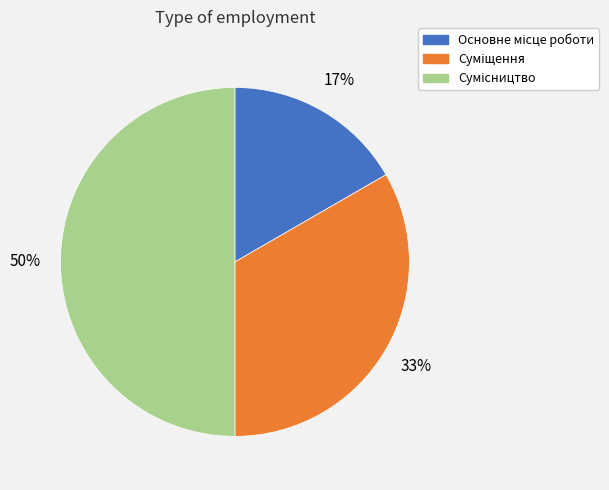

To the nearest percent, what is the average slice percentage?

33%